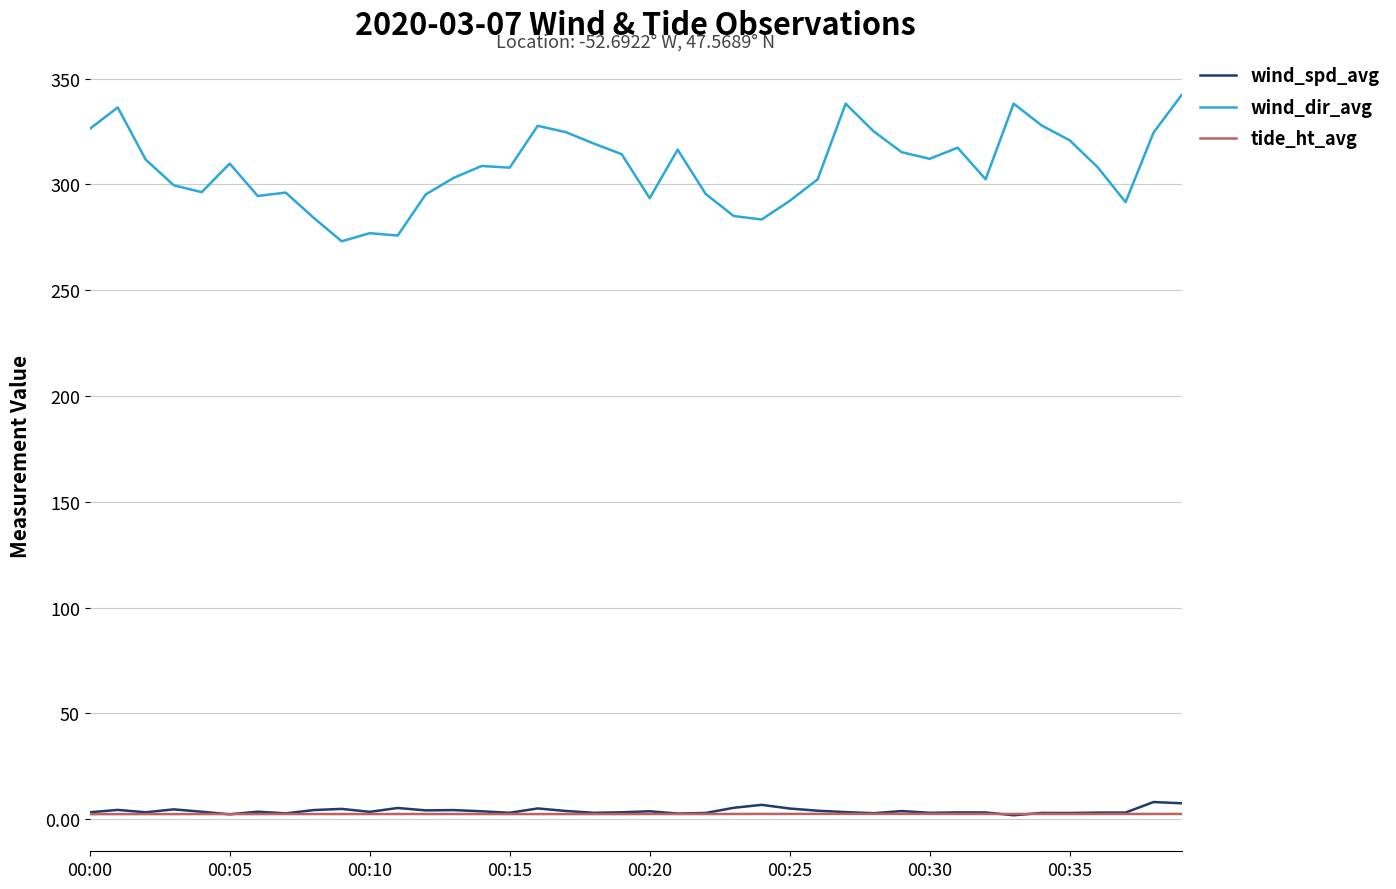

Which series has the largest range (max minus min)?

wind_dir_avg